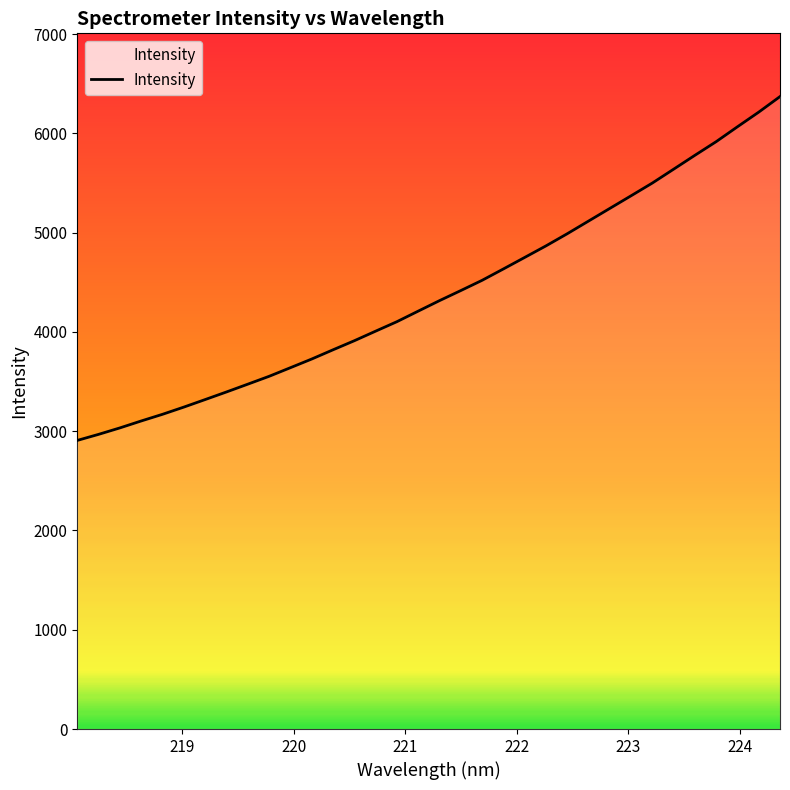

What is the smallest value displayed?

2906.9